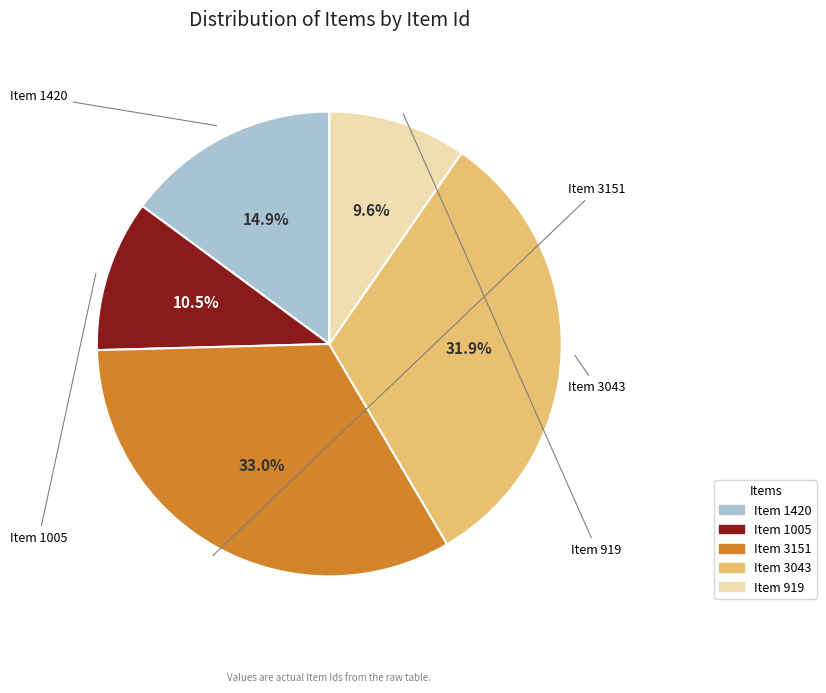

Which has a higher value, Item 919 or Item 1420?

Item 1420